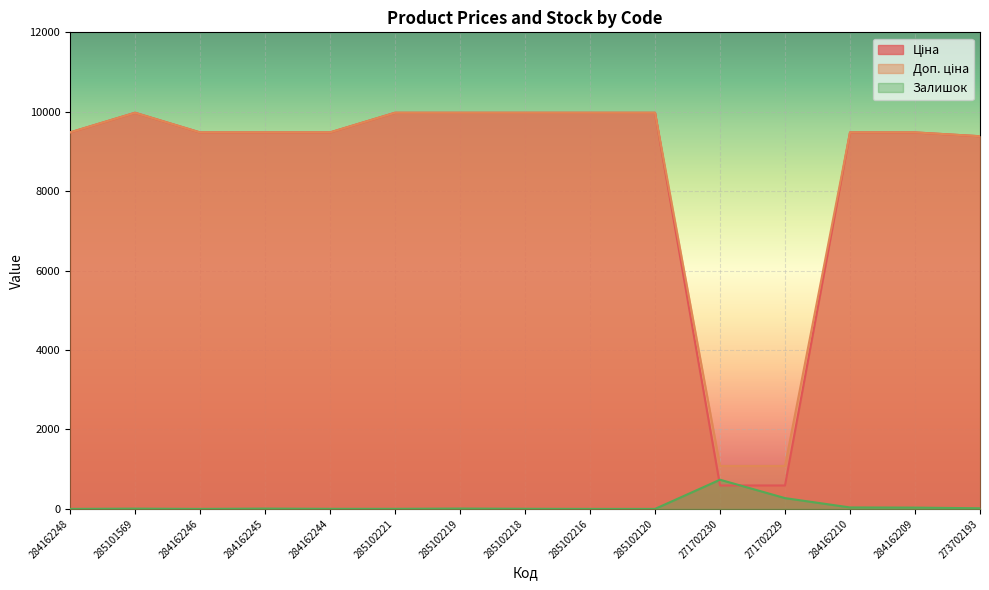

Reading left to right, transcribe all the data shown in this chart.

Ціна: 9480.1	9975.0	9480.1	9480.1	9480.1	9975.0	9975.0	9975.0	9975.0	9975.0	589.9	589.9	9480.1	9480.1	9384.0
Доп. ціна: 9480.1	9975.0	9480.1	9480.1	9480.1	9975.0	9975.0	9975.0	9975.0	9975.0	1081.7	1081.7	9480.1	9480.1	9384.0
Залишок: 0.0	7.0	0.0	8.0	2.0	2.0	9.0	3.0	0.0	0.0	735.0	272.0	37.0	33.0	16.0